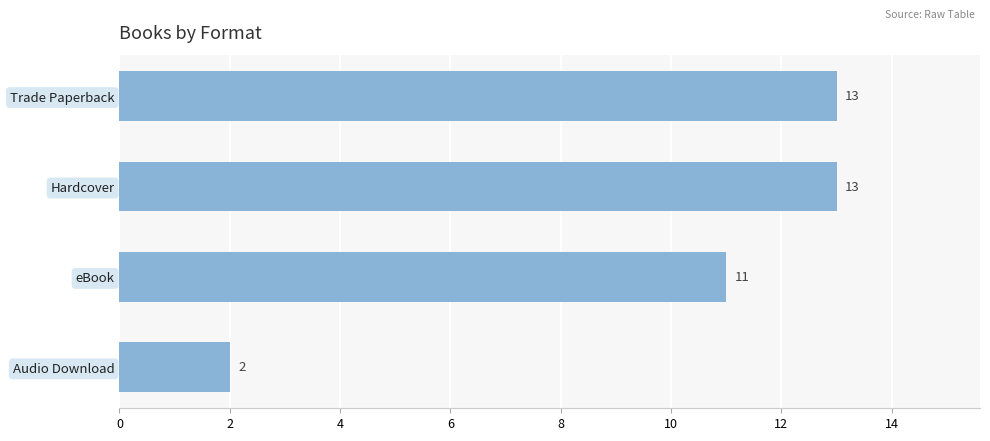

What is the maximum value shown in the chart?

13